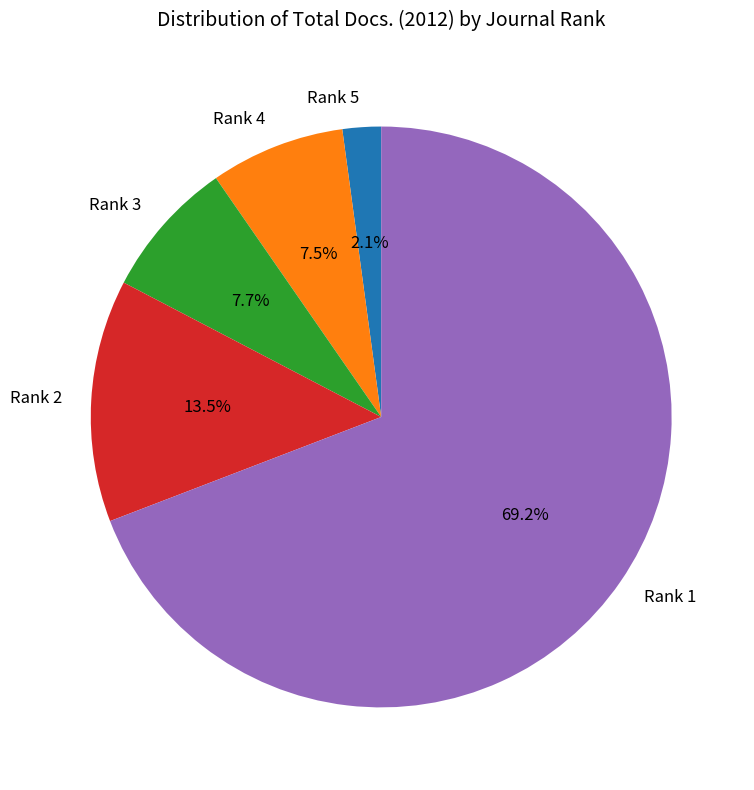

How much of the chart is everything except Rank 2?

86.5%